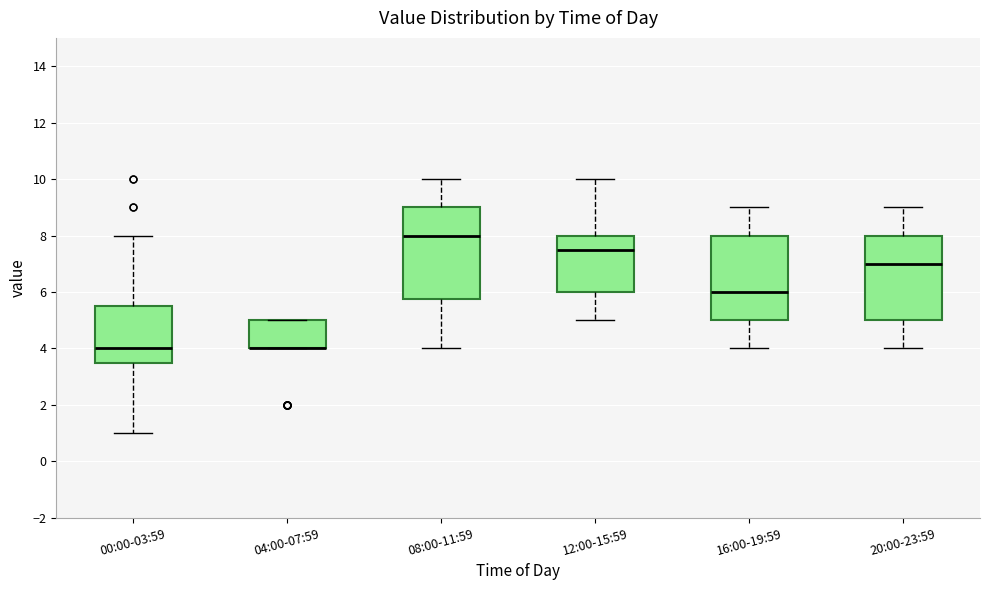

Reading left to right, read every box against the y-axis: the position of its median line, the range the box covers, and the ends of its whiskers. The values are not printed on the chart, so give them approximately, as read against the axis.

00:00-03:59: median 4.0, box 3.6 to 5.6, whiskers 1.0 to 8.0
04:00-07:59: median 4.0 (drawn on the box's lower edge), box 4.0 to 5.0, whiskers 4.0 to 5.0
08:00-11:59: median 8.0, box 5.8 to 9.0, whiskers 4.0 to 10.0
12:00-15:59: median 7.6, box 6.0 to 8.0, whiskers 5.0 to 10.0
16:00-19:59: median 6.0, box 5.0 to 8.0, whiskers 4.0 to 9.0
20:00-23:59: median 7.0, box 5.0 to 8.0, whiskers 4.0 to 9.0